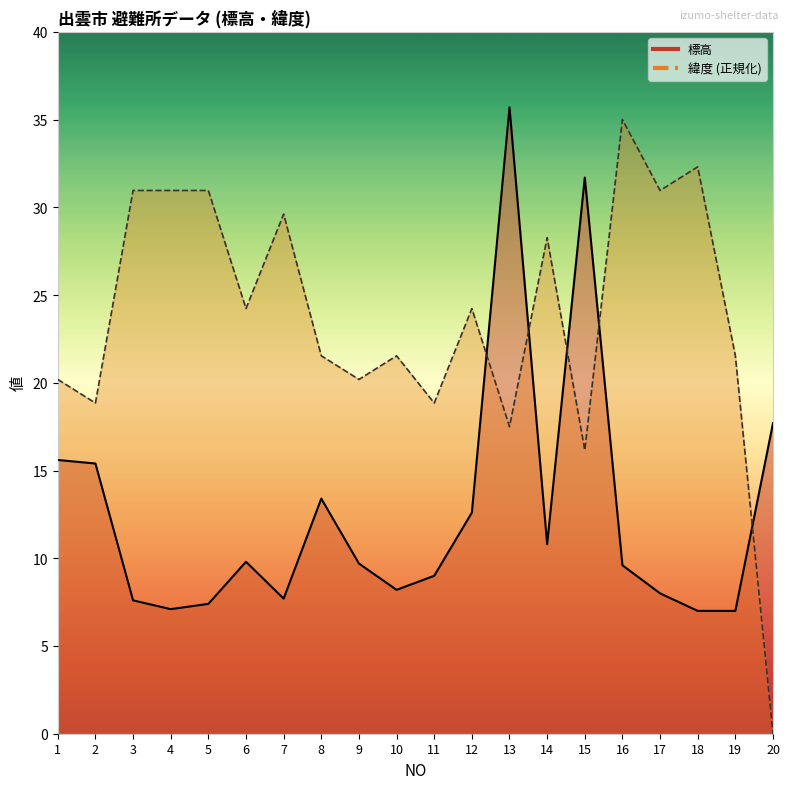

In 標高, how many points are higher than both neighbors (excluding endpoints)?

4